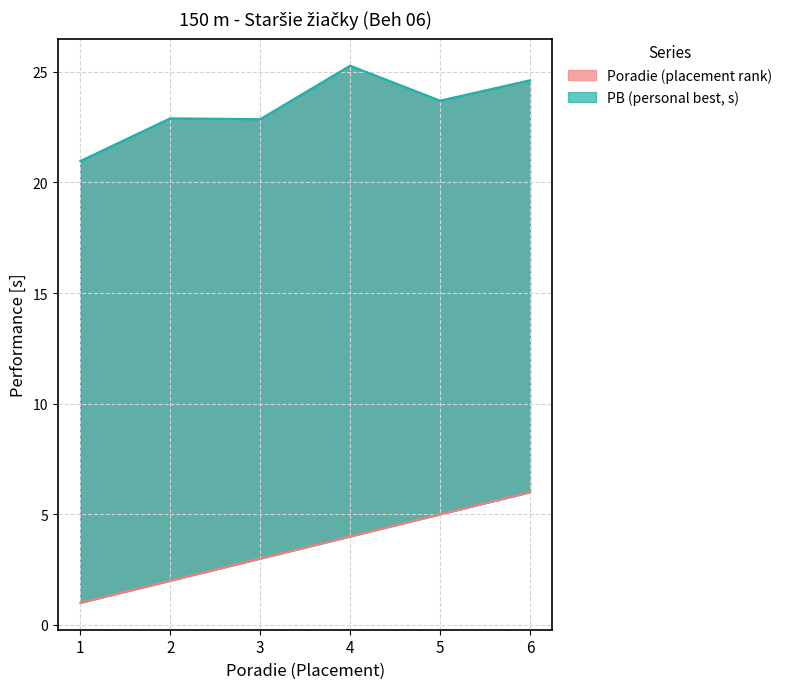

What are all the series names shown in the legend?

Poradie, PB